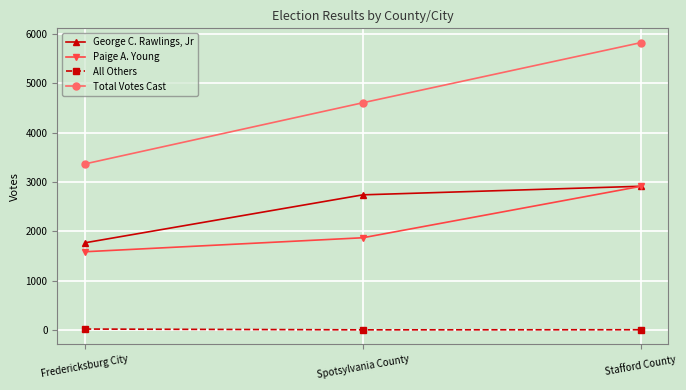

What are all the series names shown in the legend?

George C. Rawlings, Jr, Paige A. Young, All Others, Total Votes Cast